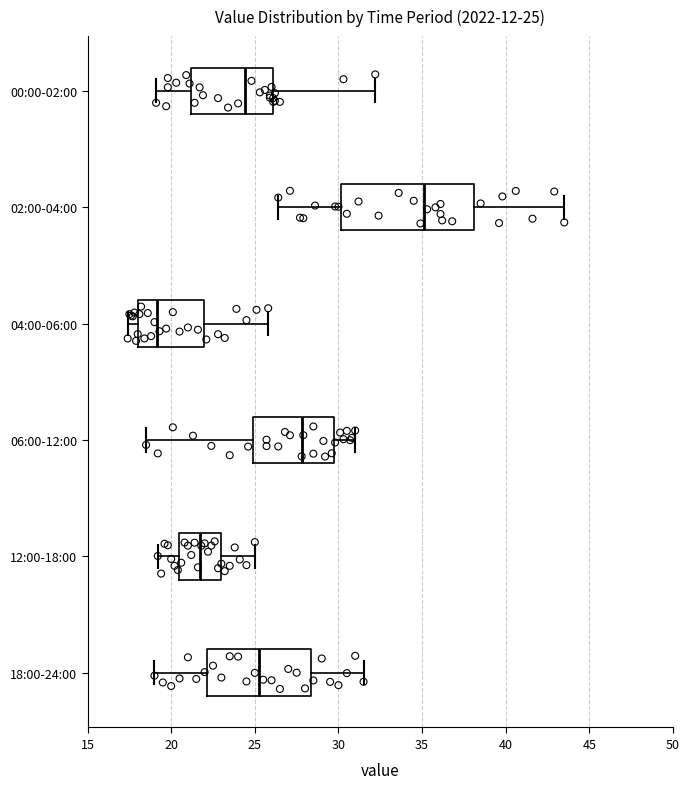

Which box has the furthest to the right median line?

02:00-04:00